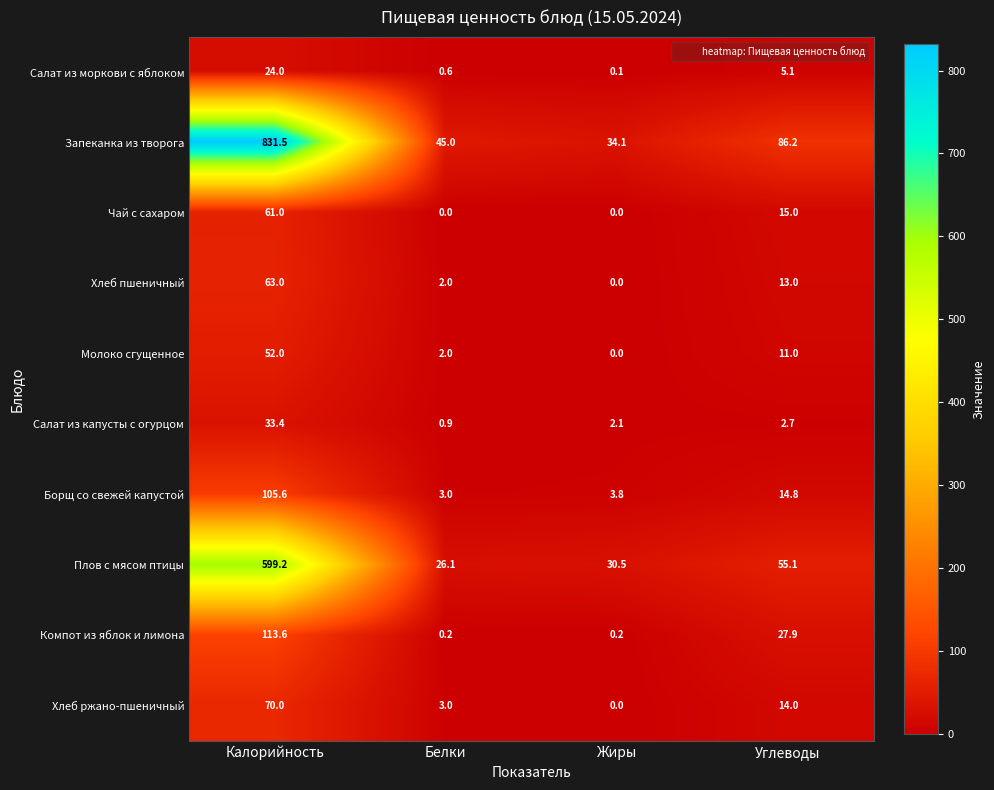

What is the difference between the maximum and minimum values in the Чай с сахаром series?

61.0